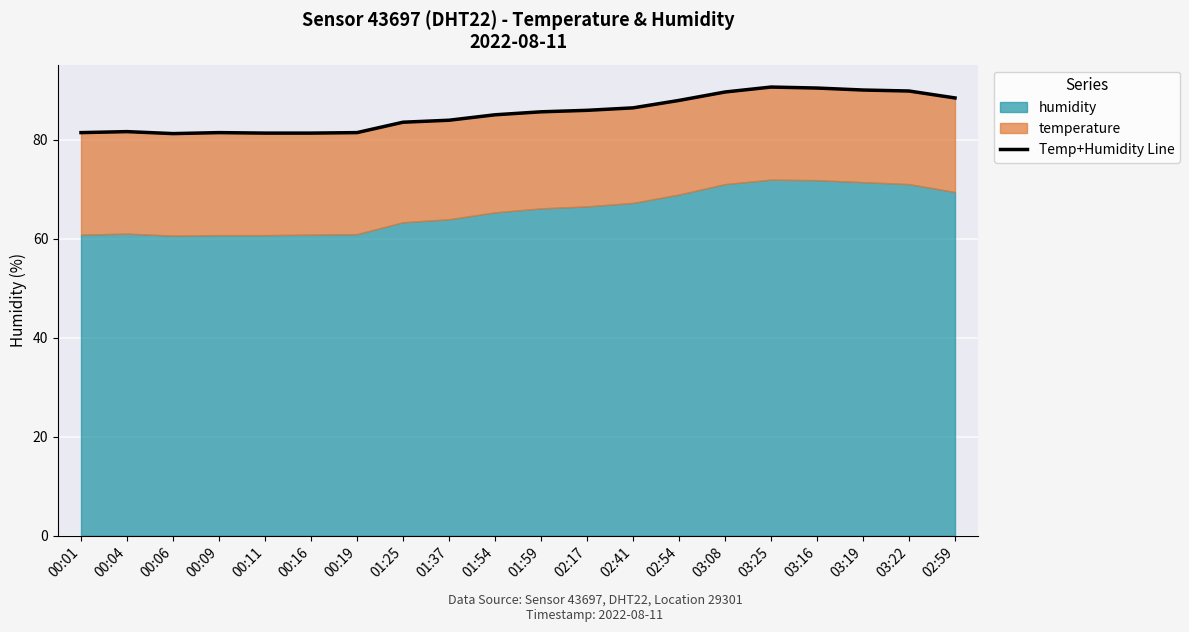

What is the average value?

85.3